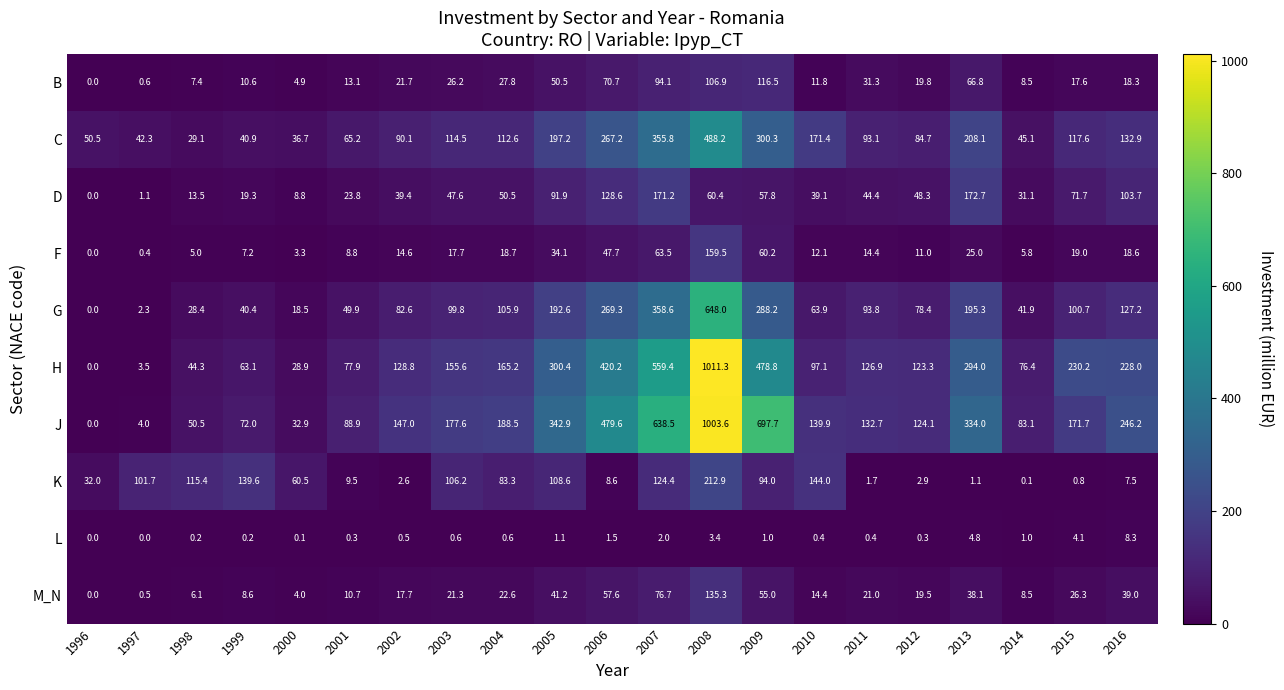

Where does the M_N series first go above 21?

2003